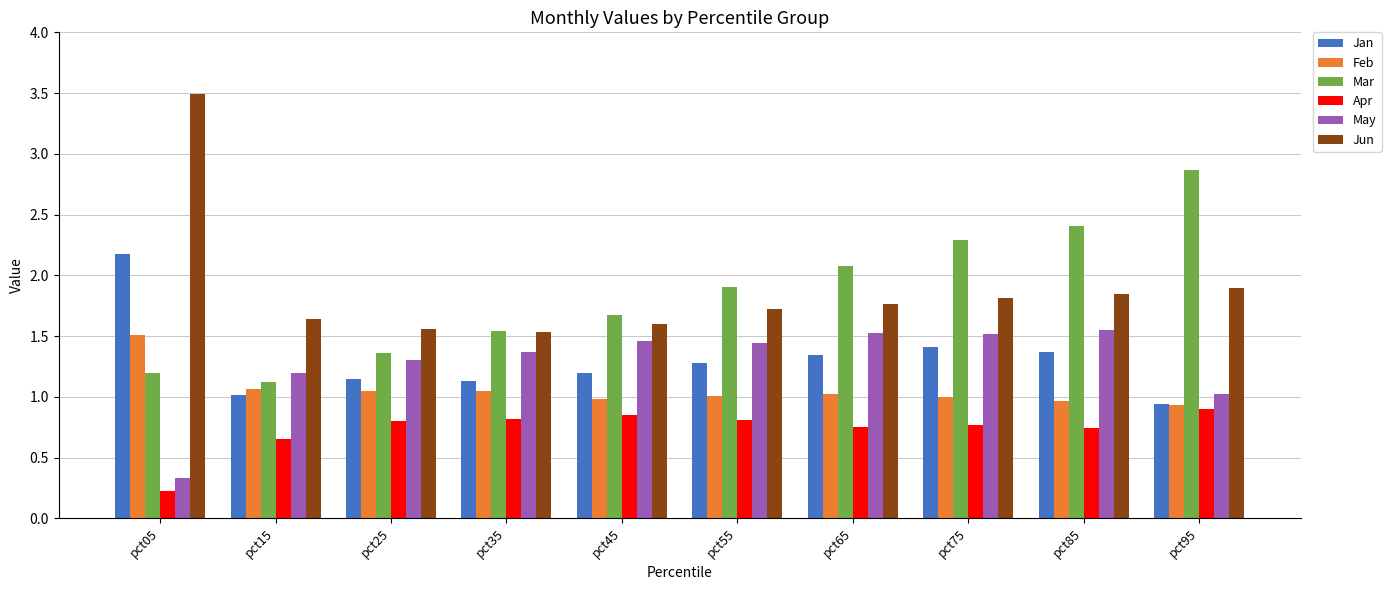

What is the value of the Mar bar at the 9th from the left?

2.4